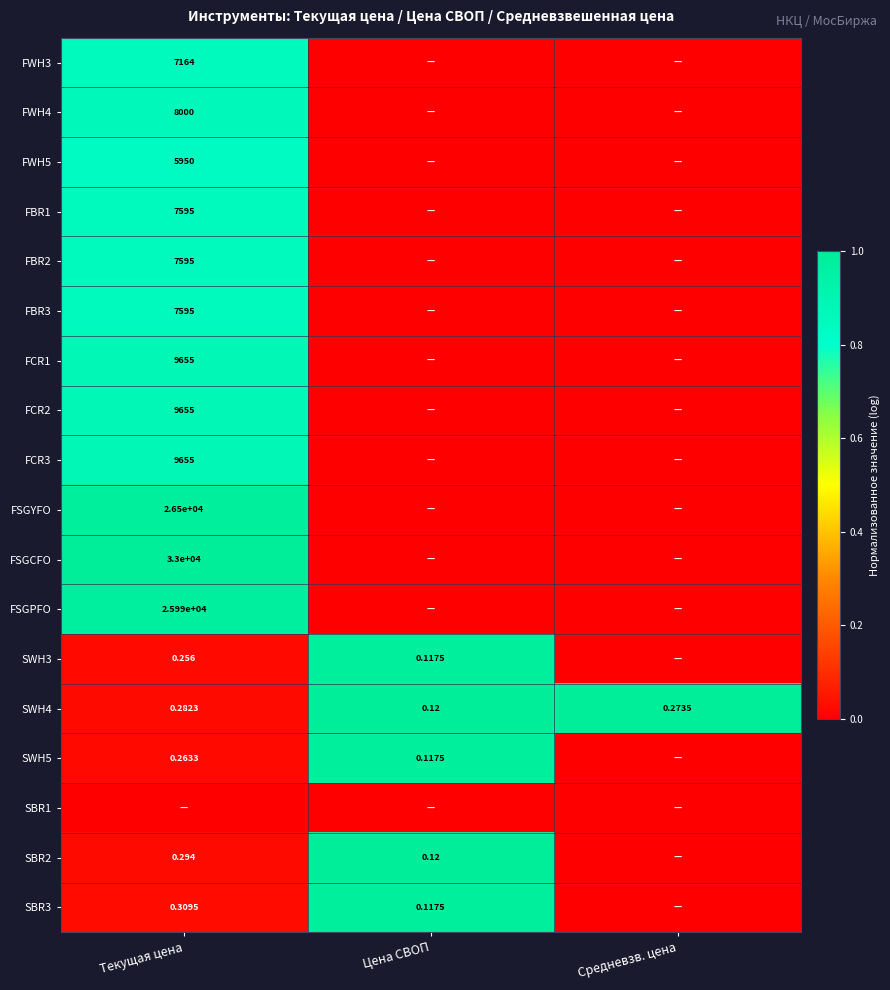

At how many categories does at least one series exceed 0?

3